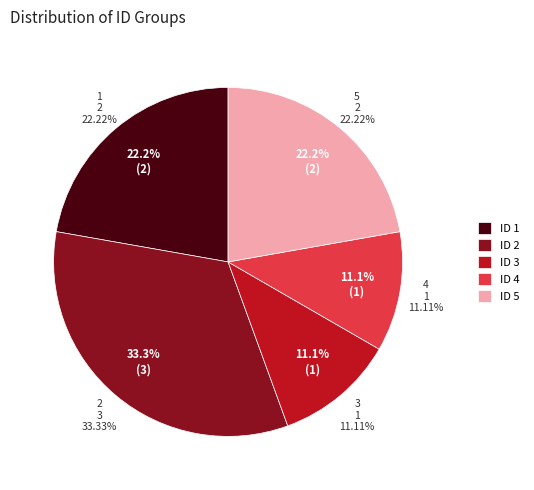

Is there a majority slice in this chart?

No